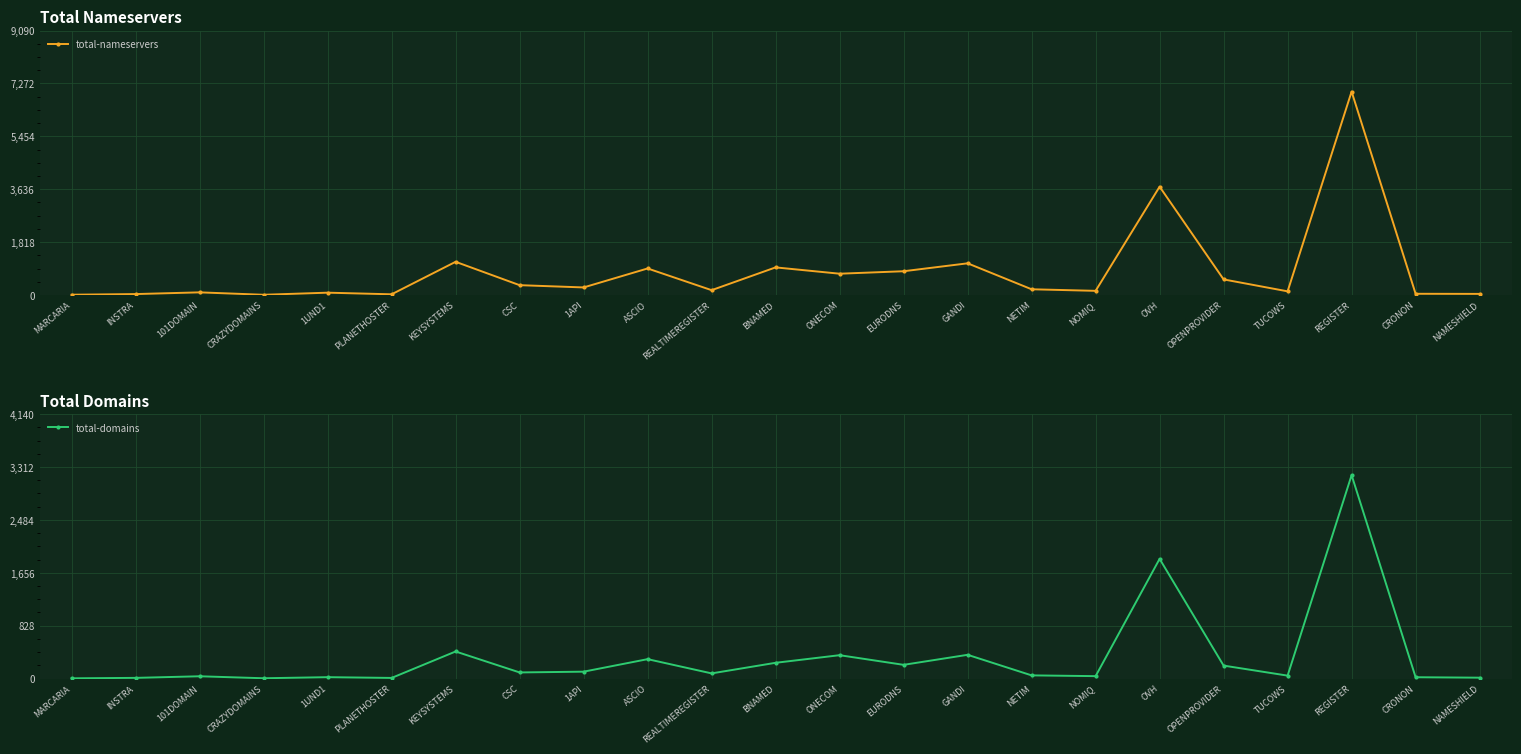

List the series in order of their peak value, highest first.

total-nameservers, total-domains